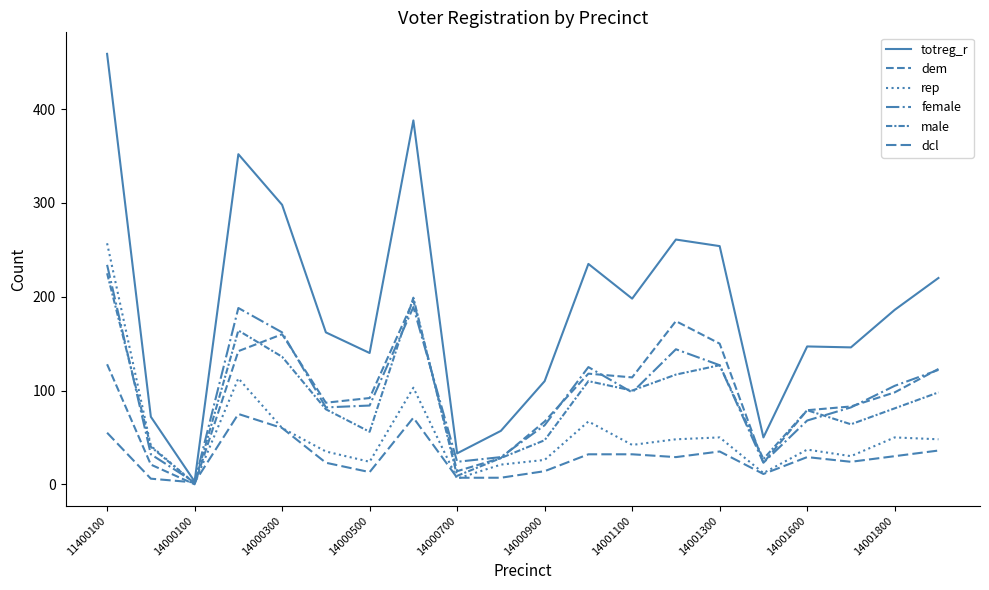

How many lines are shown in the chart?

6